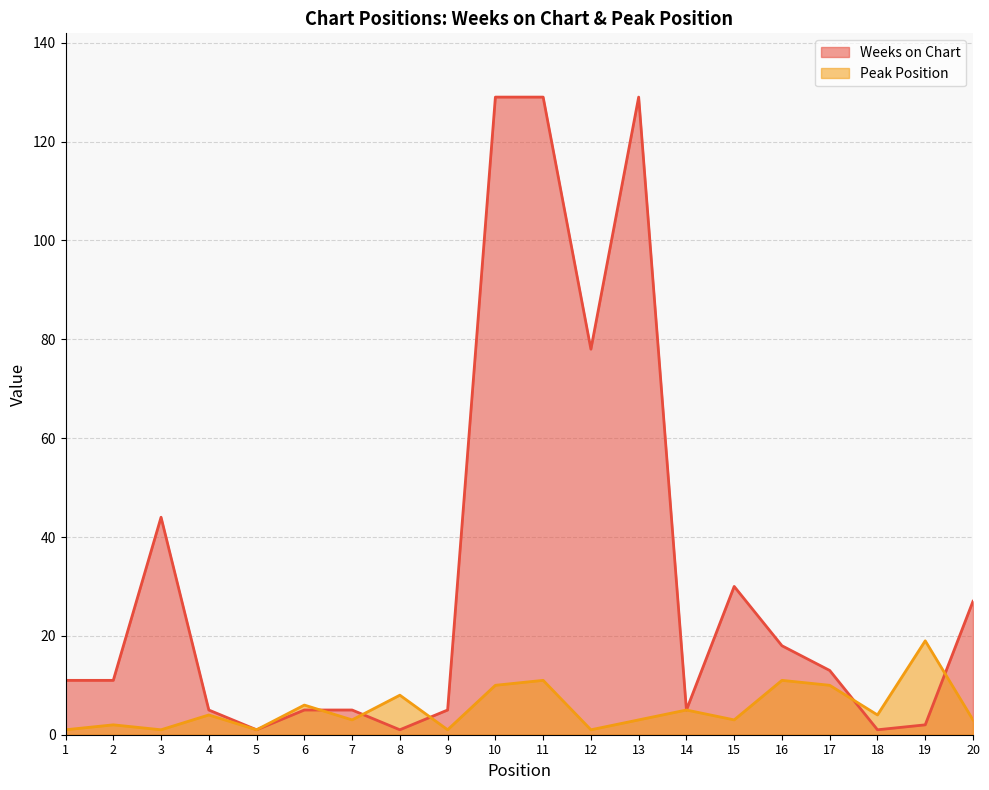

Rank the series by their average value, from lowest to highest.

Peak Position, Weeks on Chart